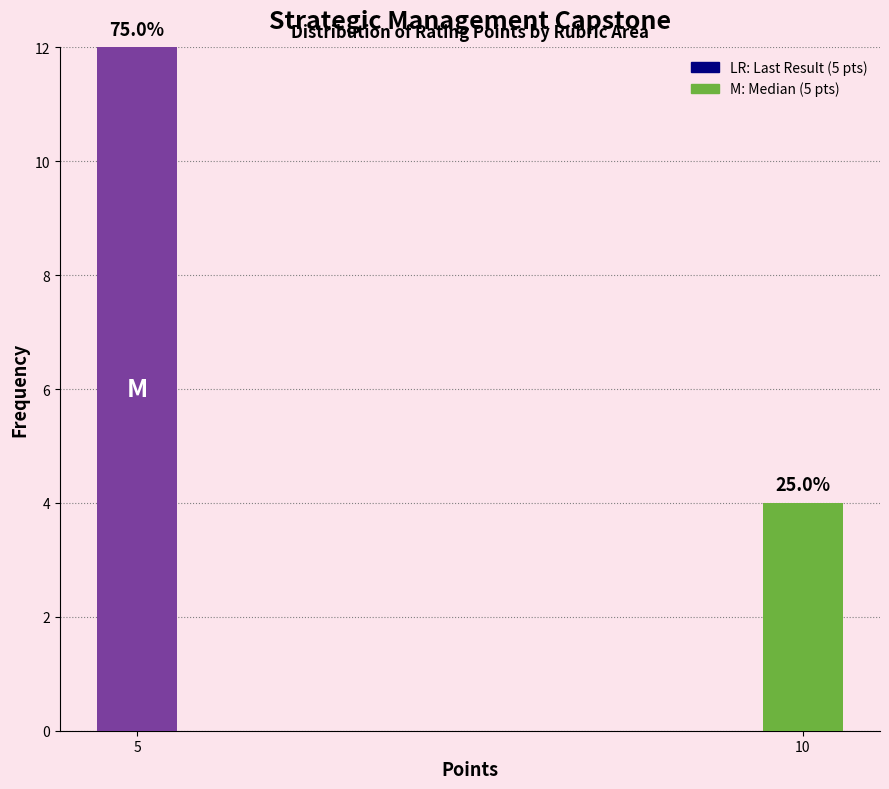

Does the chart contain any negative values?

No